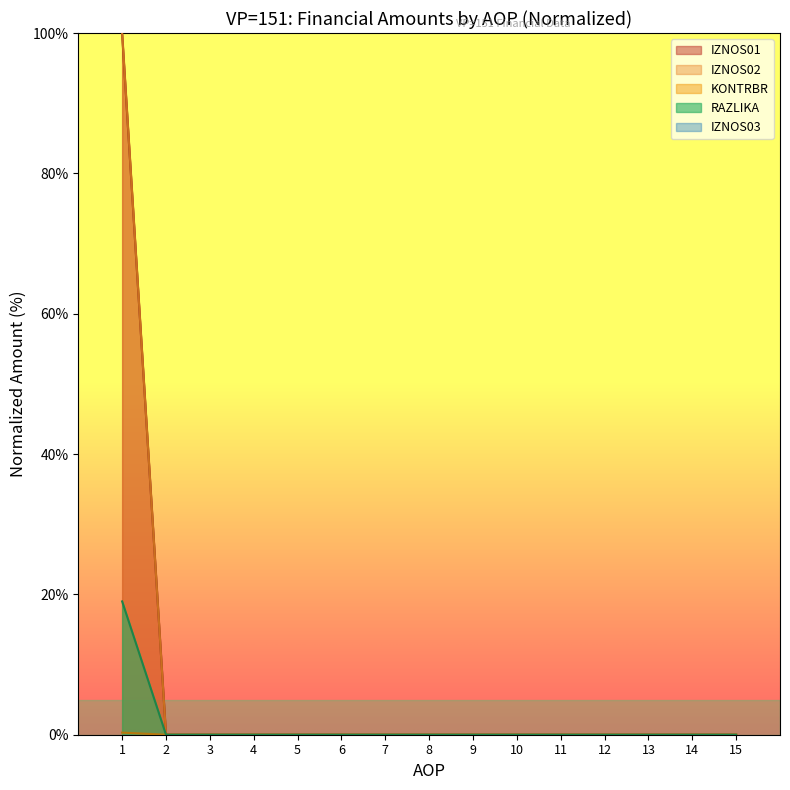

The value of RAZLIKA at 15 is -0.1. True or false?

False